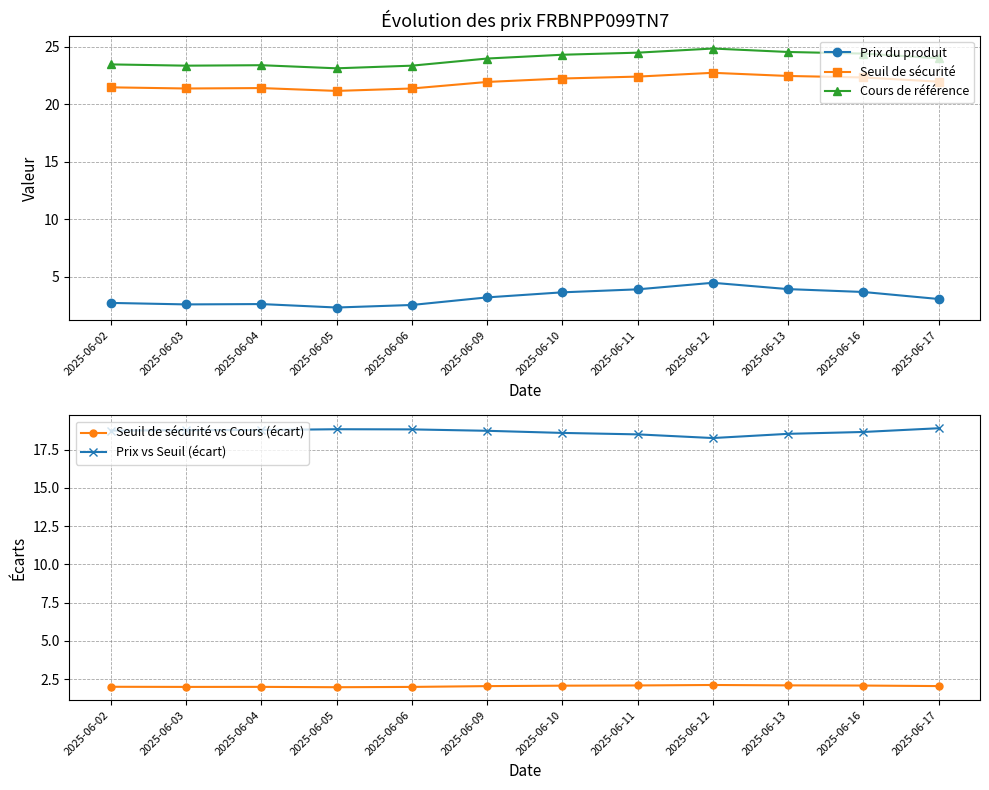

Where is the first local maximum for Prix du produit?

2025-06-04